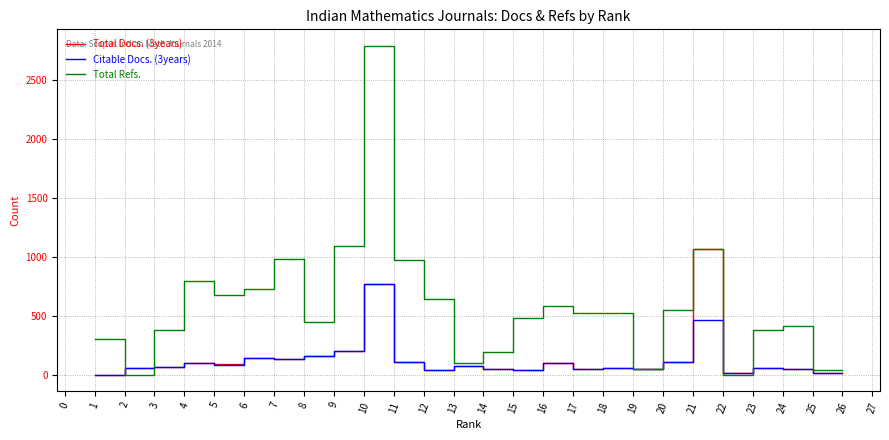

The value of Citable Docs. (3years) at 3 is 68. True or false?

True